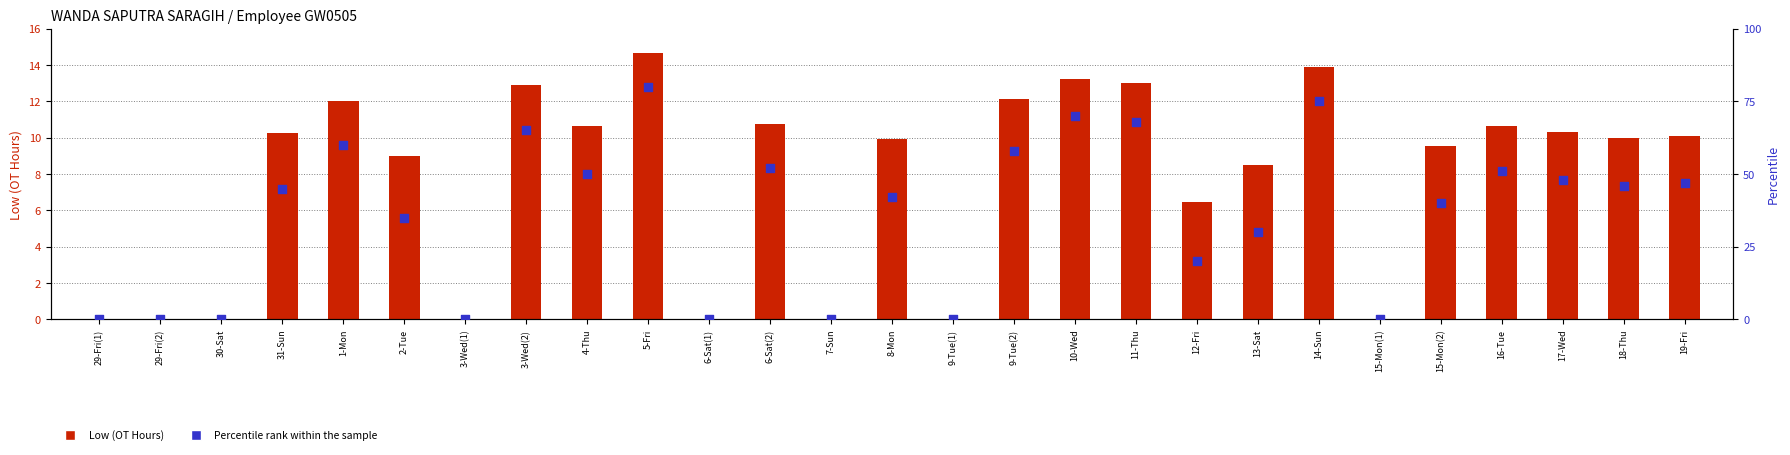

Is the value of Percentile rank within the sample at 15-Mon(2) greater than the value of Low (OT Hours) at 7-Sun?

Yes